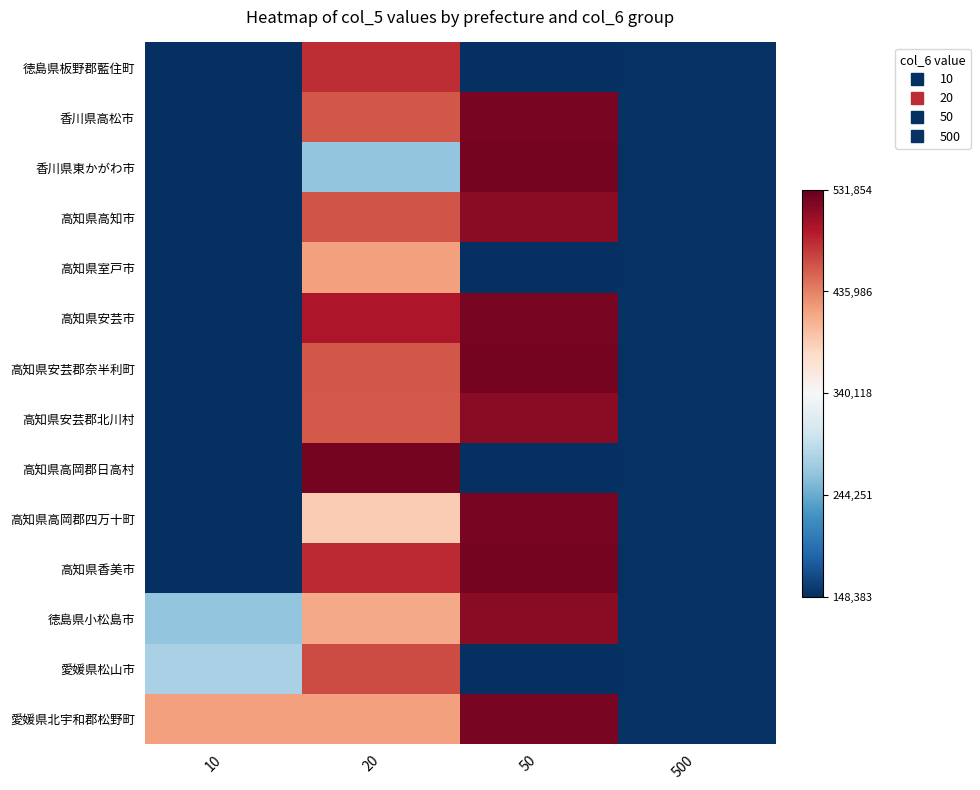

Which series changed the most between 20 and 500?

高知県高岡郡日高村